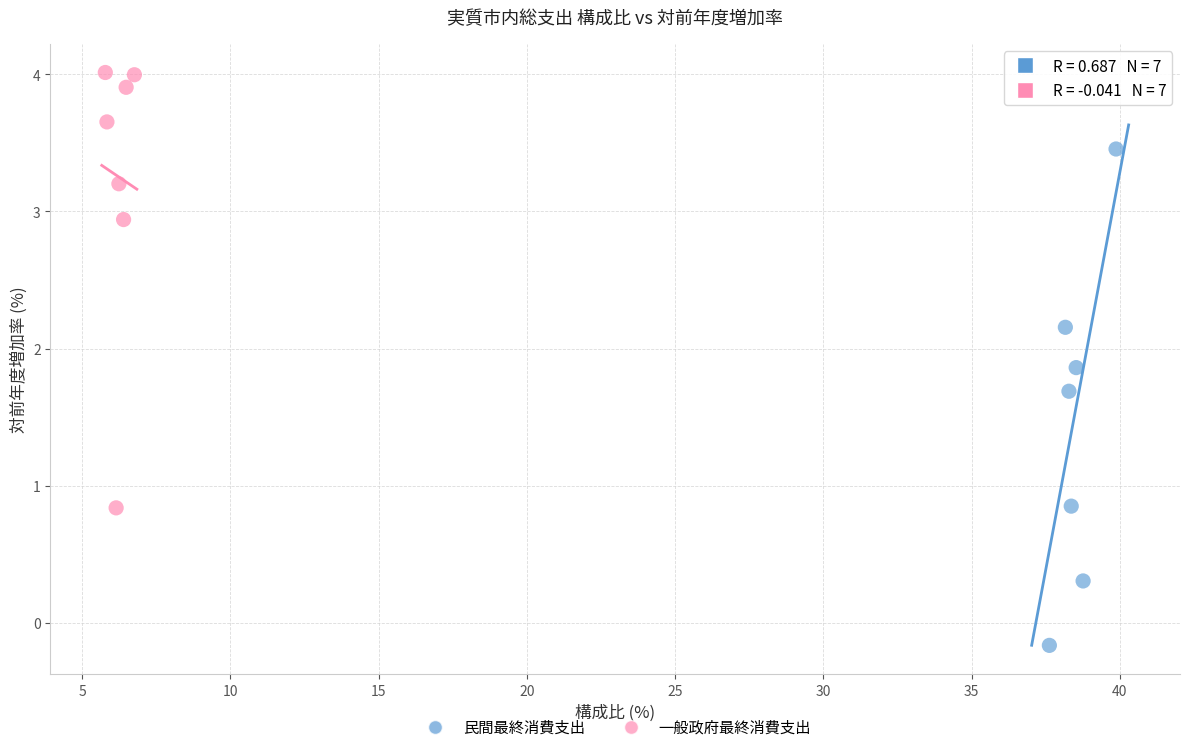

Which series reaches the minimum Y coordinate?

民間最終消費支出